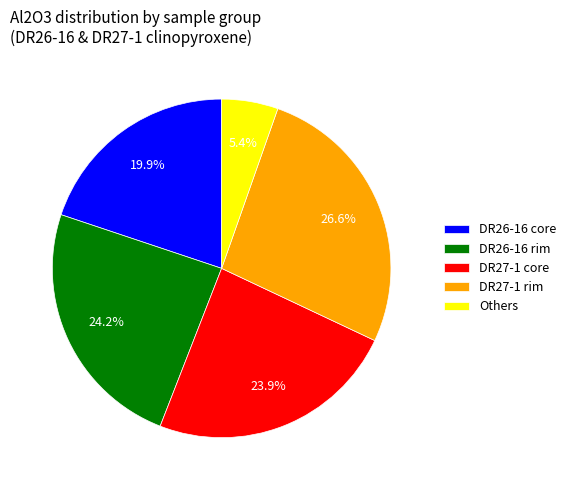

Between Others and DR26-16 core, which is larger?

DR26-16 core